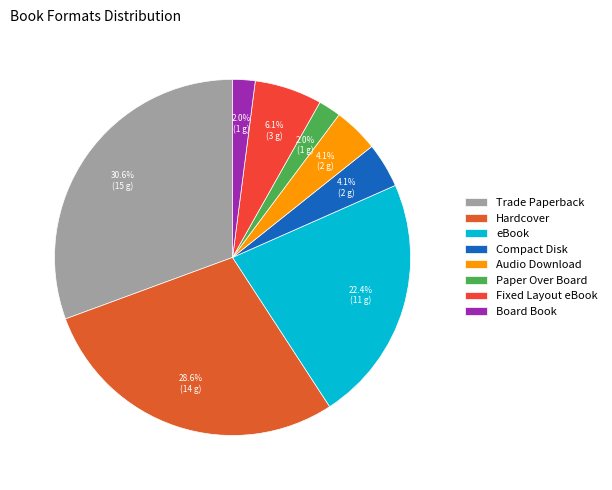

What is the ratio of the value at Hardcover to the value at Compact Disk?

7.0